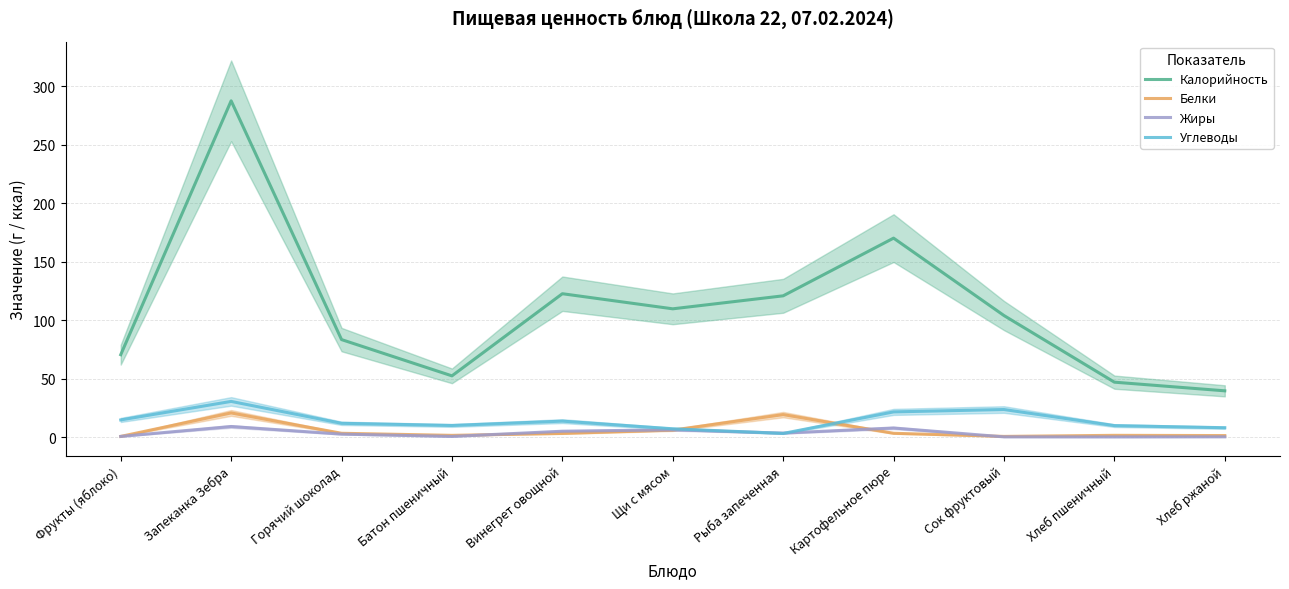

Reading right to left, extract all data points from this chart.

Калорийность: 39.6	47.0	104.0	170.2	120.9	109.8	122.7	52.4	83.4	287.7	70.5
Белки: 1.3	1.5	0.6	3.3	19.3	6.0	3.2	1.5	3.3	20.7	0.6
Жиры: 0.2	0.2	0.2	7.8	3.4	6.3	5.0	0.6	2.6	9.1	0.6
Углеводы: 8.0	9.8	23.6	21.6	3.1	7.1	13.7	10.0	11.8	30.5	14.7